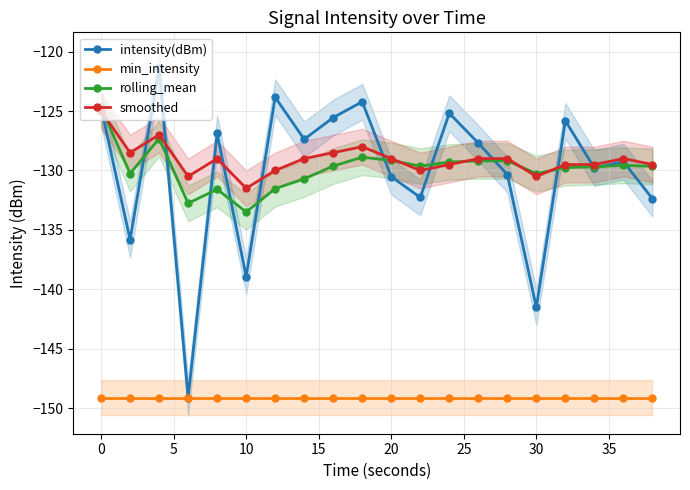

True or false: intensity(dBm) has more than 1 interior local peaks.

True